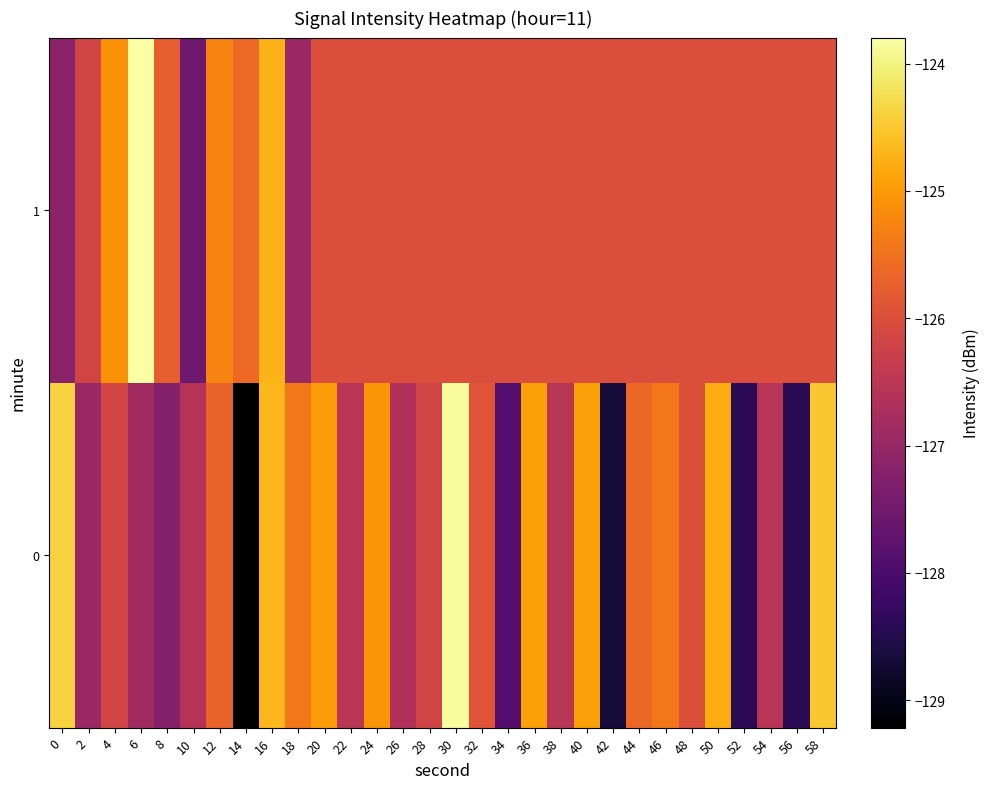

How many data points does each series have?

30